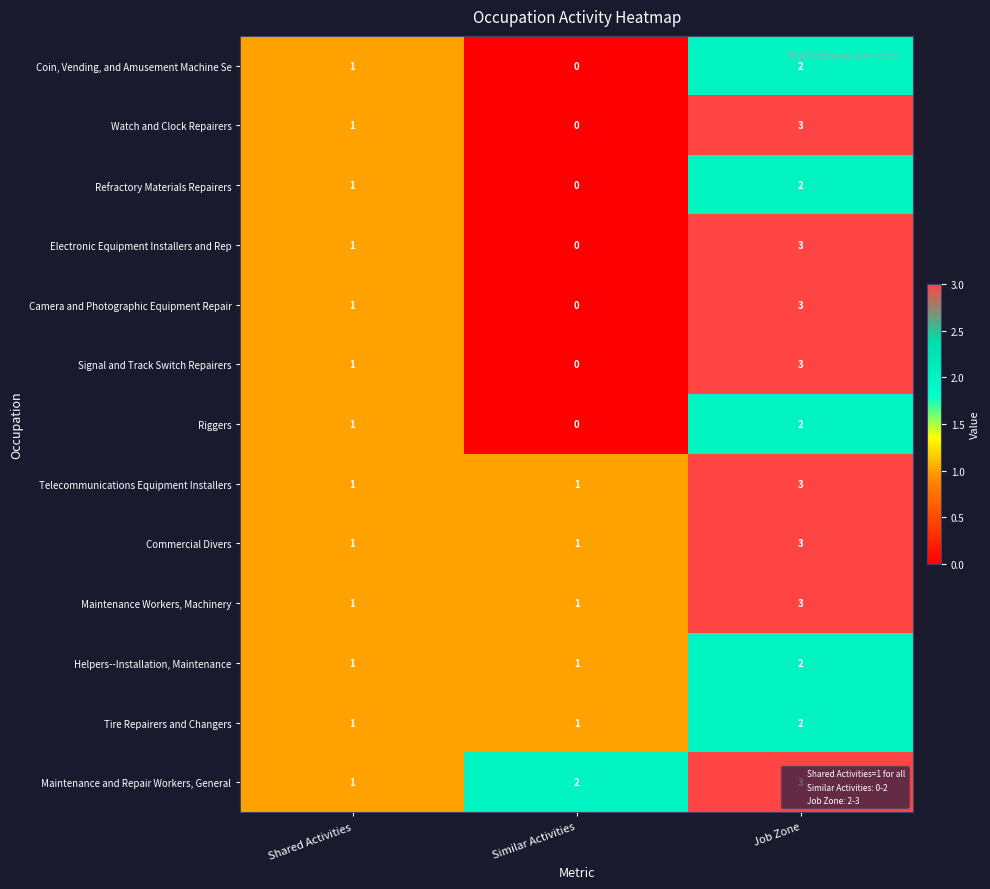

What is the spread (max minus min) of values at Similar Activities?

2